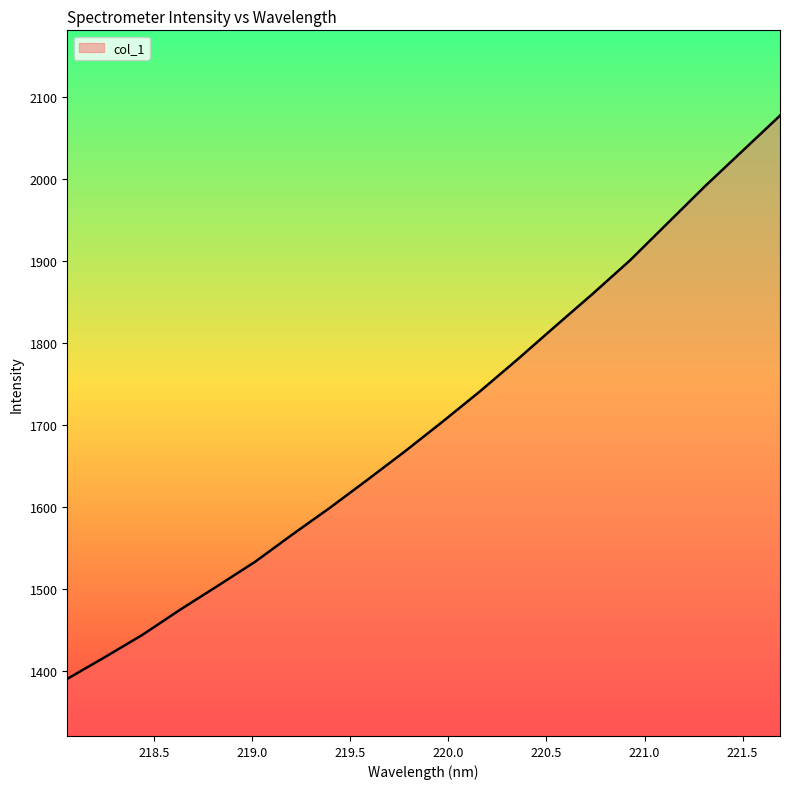

Does the chart display data point markers on the line(s)?

No